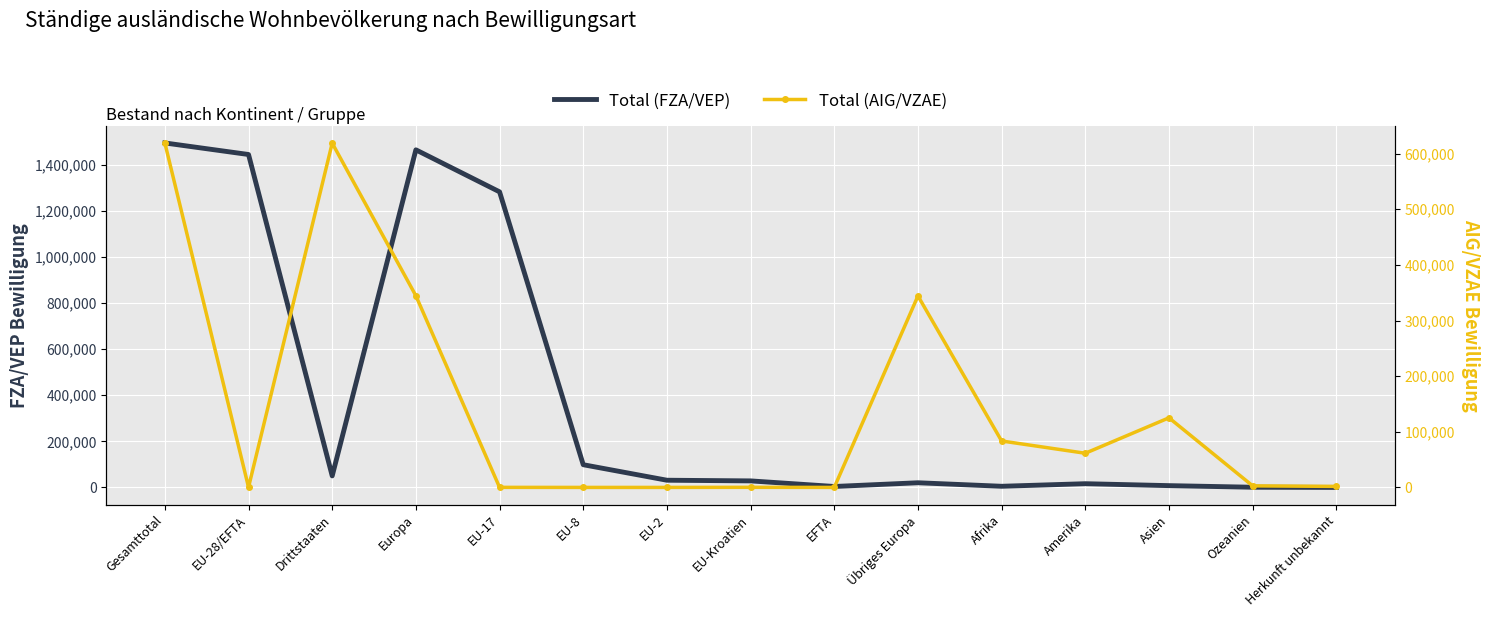

Where does the Total (AIG/VZAE) series first go above 2817?

Gesamttotal